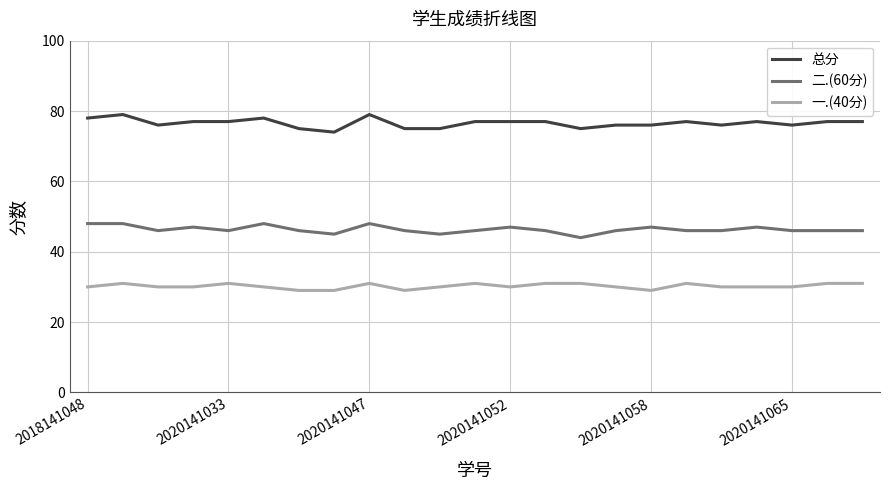

Count the 总分 values in the range 76 to 77.

14